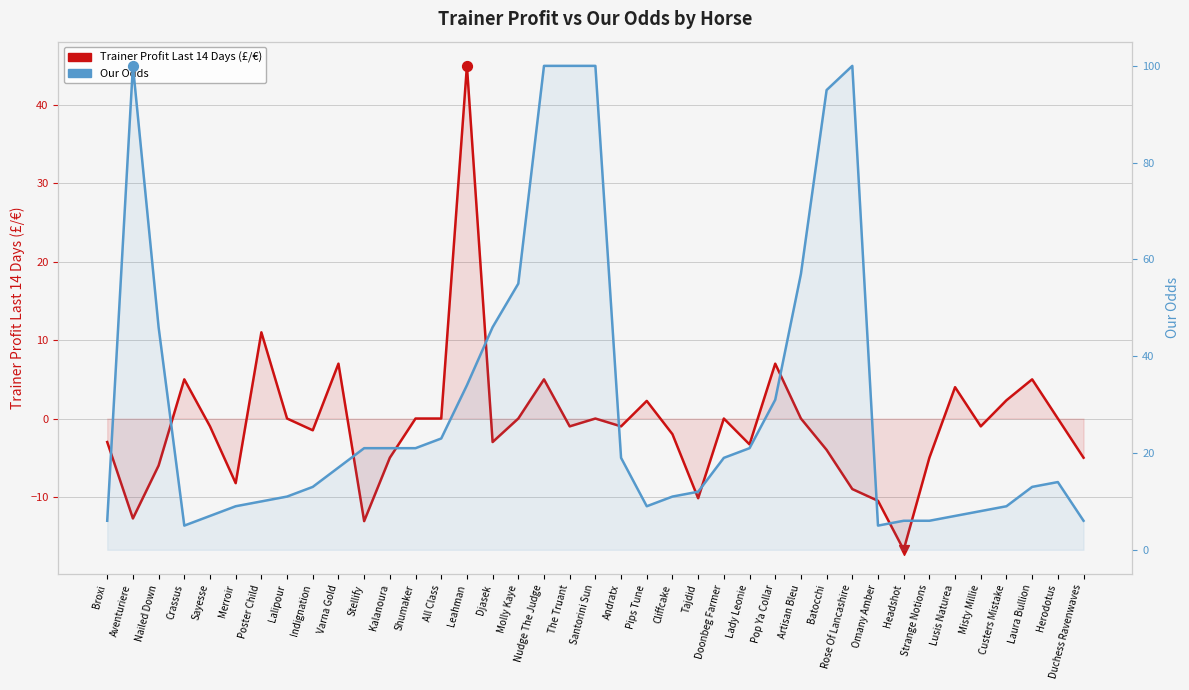

What are all the series names shown in the legend?

Trainer Profit Last 14 Days (£/€), Our Odds